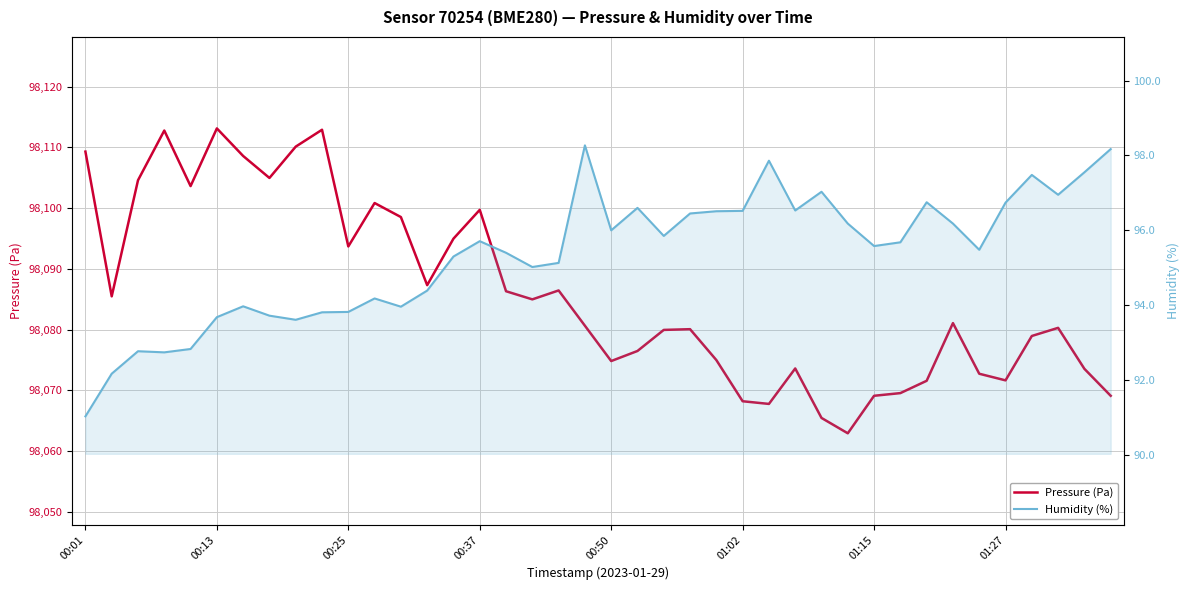

What are all the series names shown in the legend?

Pressure (Pa), Humidity (%)